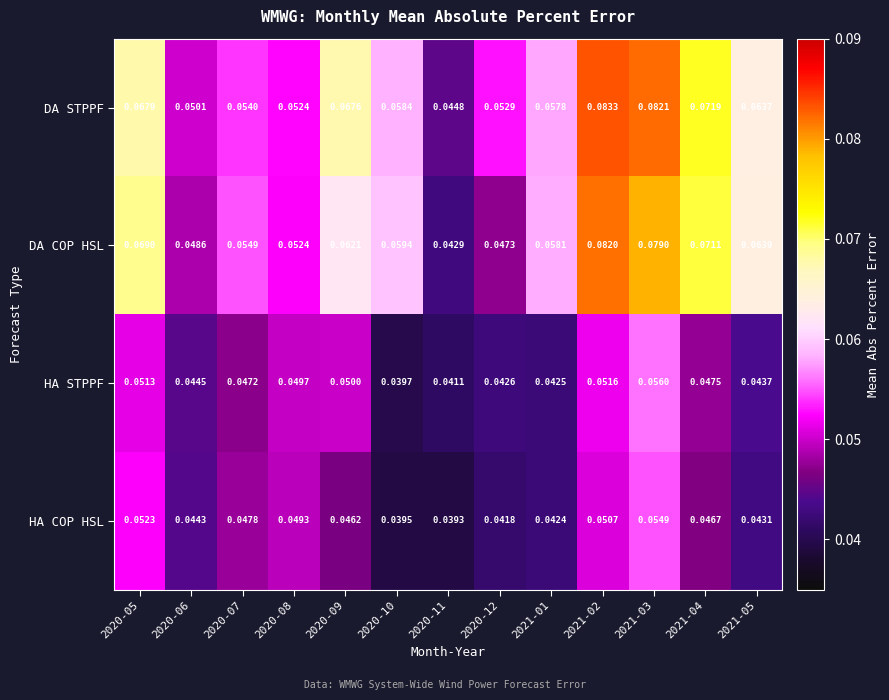

Which series has the largest range (max minus min)?

DA COP HSL